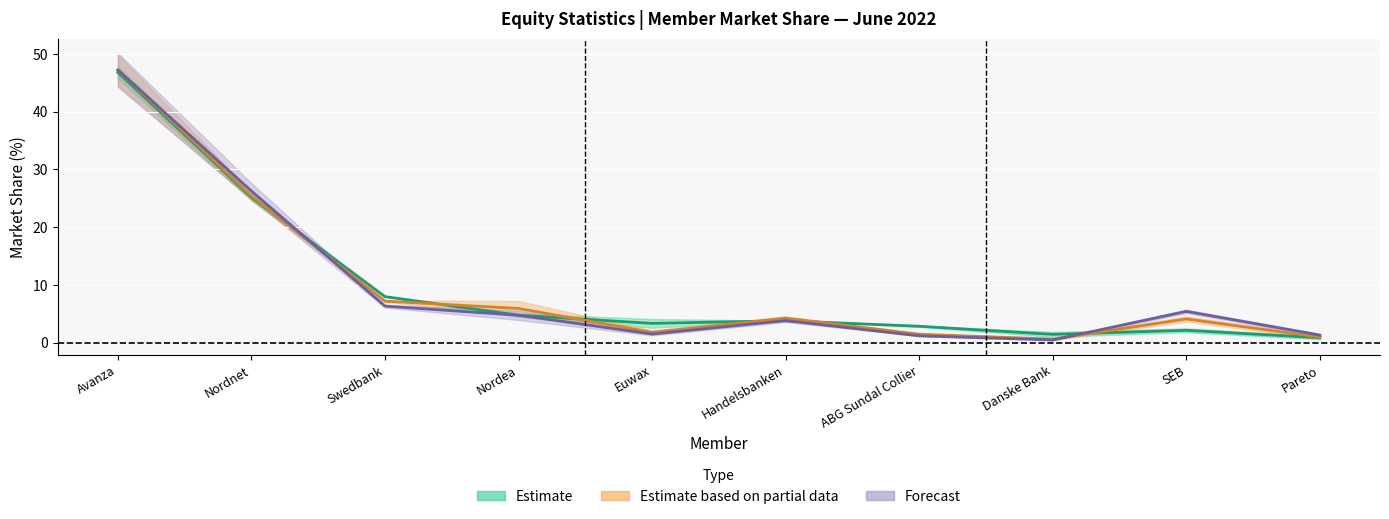

What is the minimum value for Jan-Jun 2022 Turnover %?

0.5